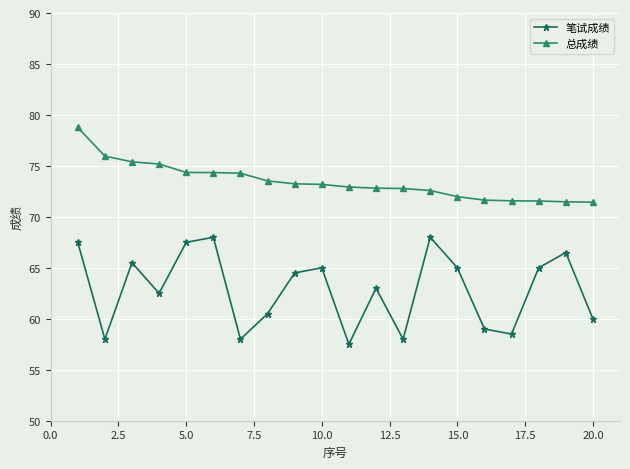

True or false: 总成绩 and 笔试成绩 intersect in this chart.

False